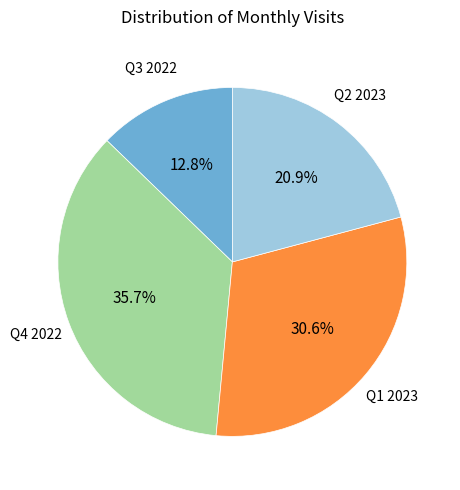

How many slices are in this pie chart?

4